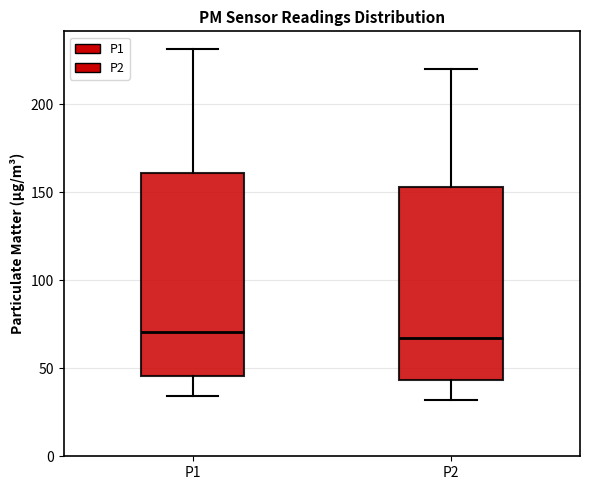

Reading left to right, transcribe this box plot: for each box, give where its median line is, the range the box spans, and where its two whiskers end, as read against the y-axis. The values are not printed on the chart, so give them approximately, as read against the axis.

P1: median 70, box 45 to 160, whiskers 35 to 230
P2: median 65, box 45 to 155, whiskers 30 to 220